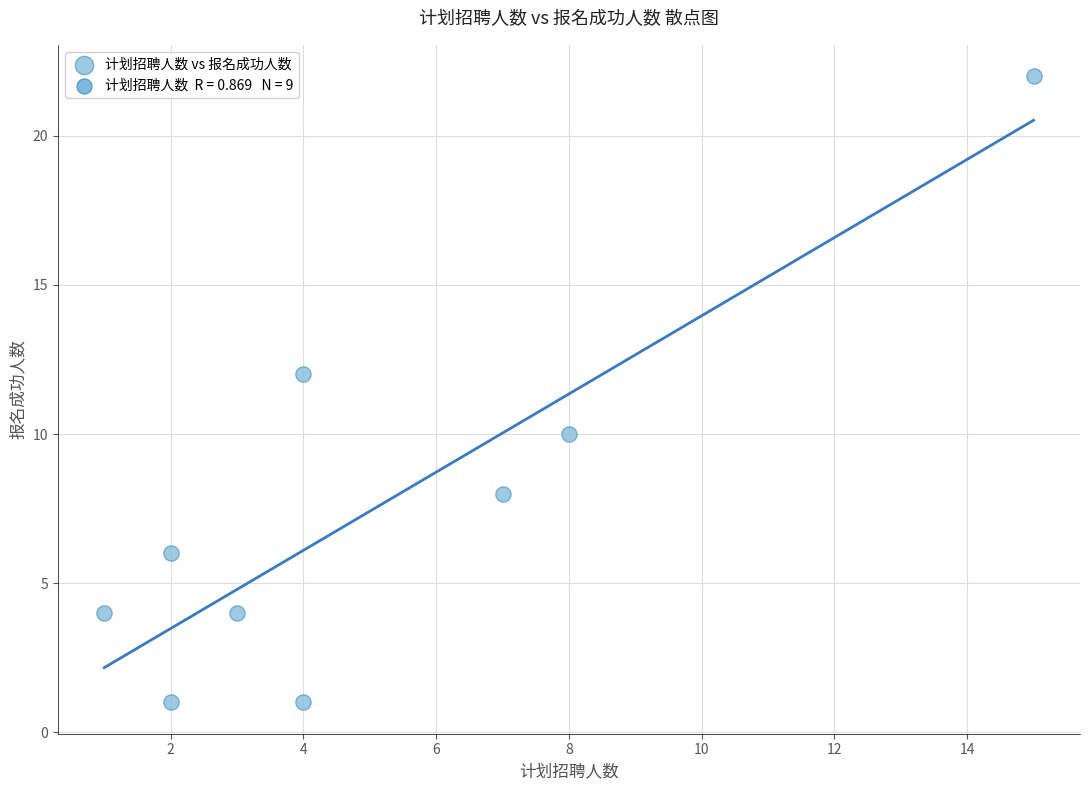

What is the average X value?

5